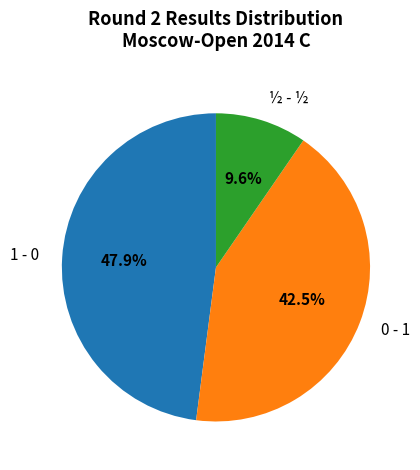

Is there any slice that represents more than half of the pie?

No